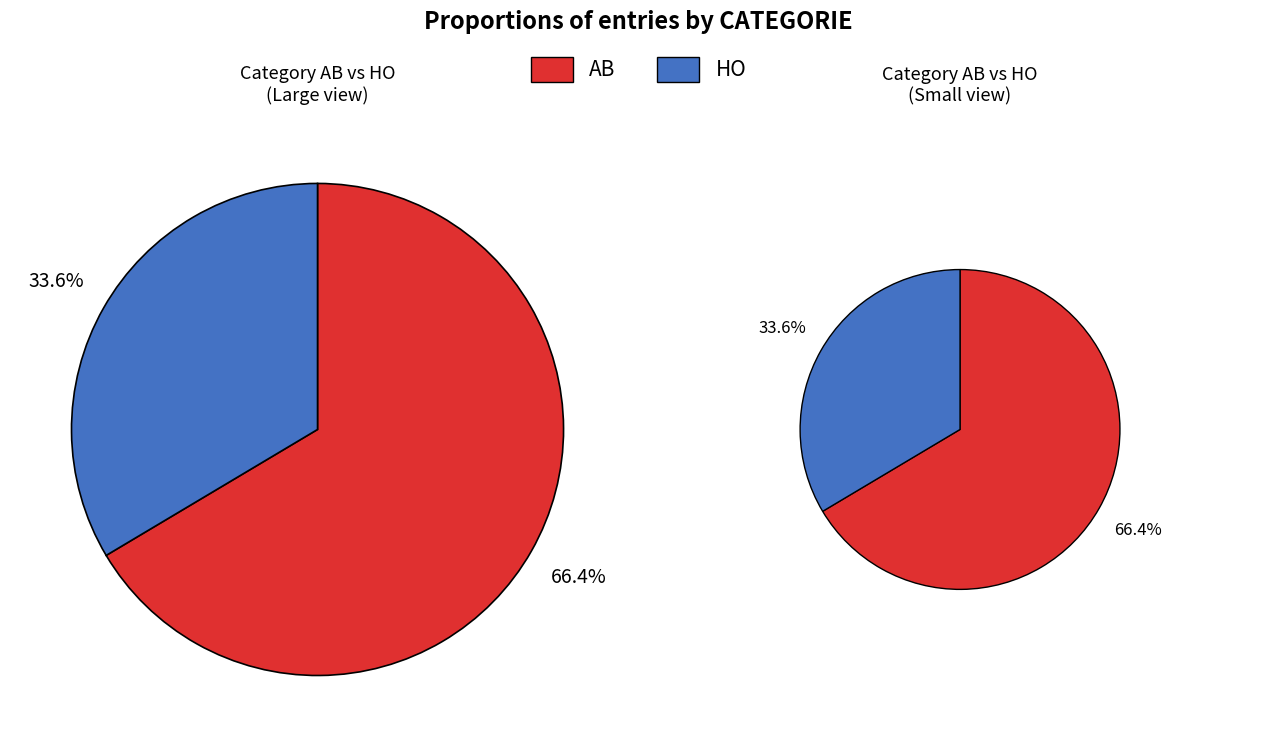

To the nearest percent, what is the combined percentage of HO and AB?

100%